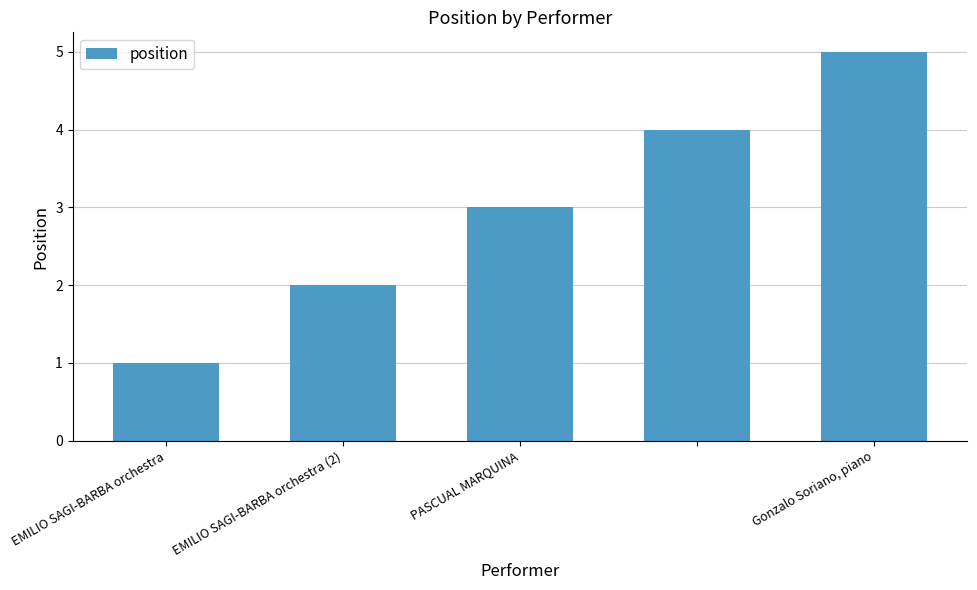

What is the average value?

3